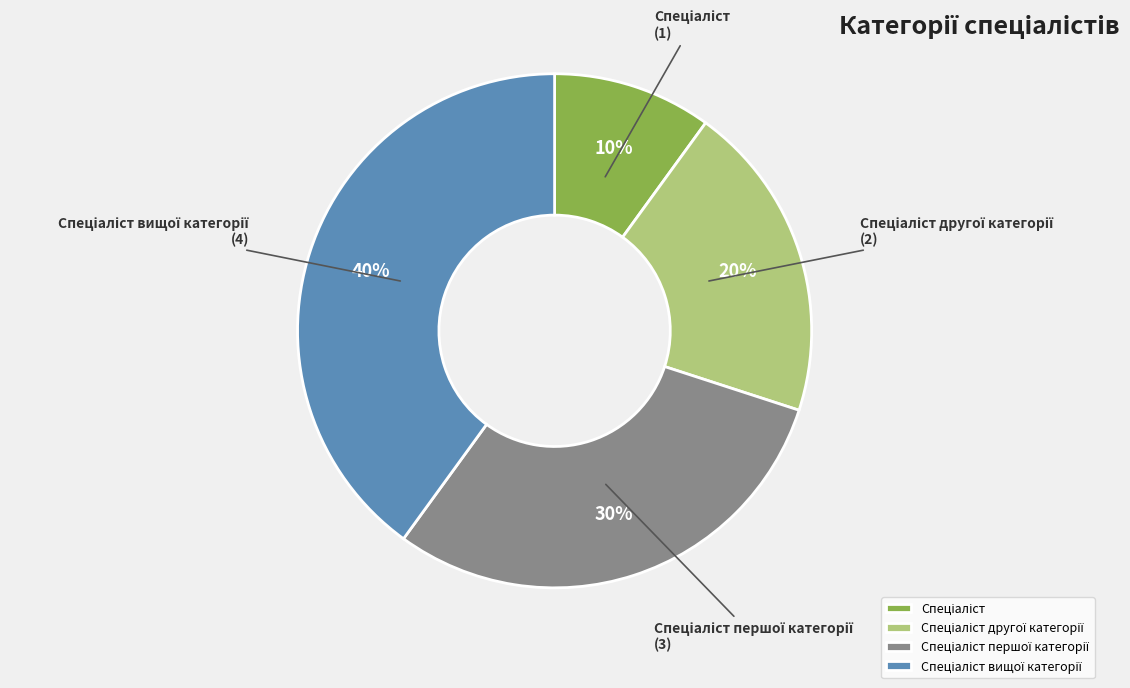

Is there any slice that represents more than half of the pie?

No